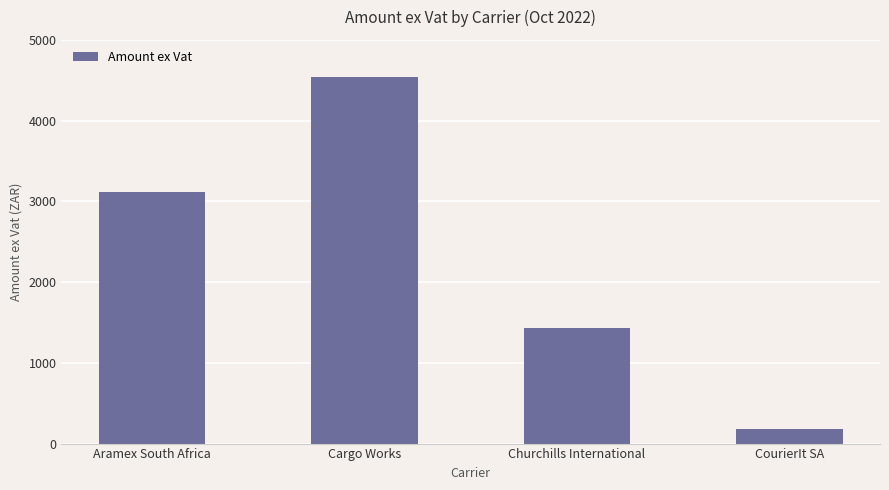

What is the difference between the maximum and minimum values?

4363.0